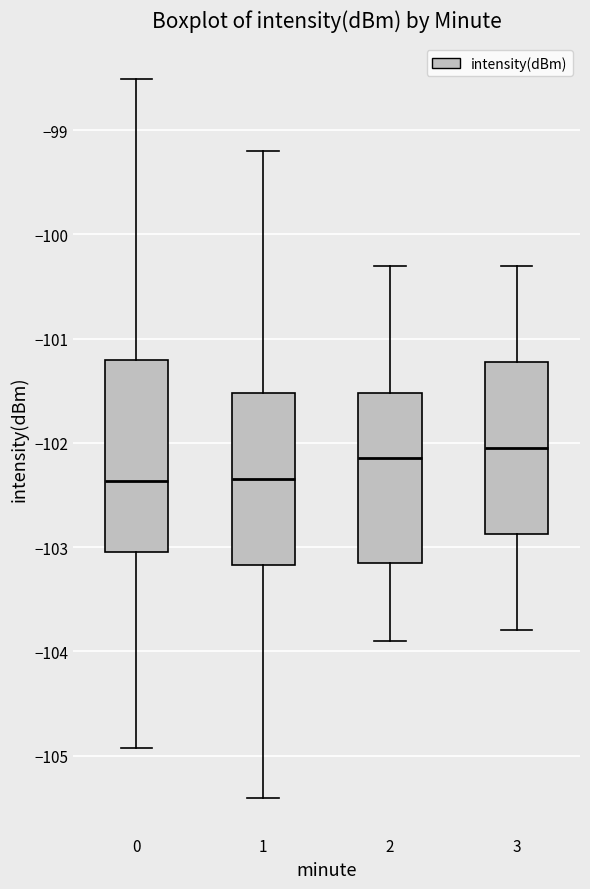

Where does the lower whisker of the box at x = 1 end on the y-axis? The values are not printed on the chart, so give them approximately, as read against the axis.

-105.4